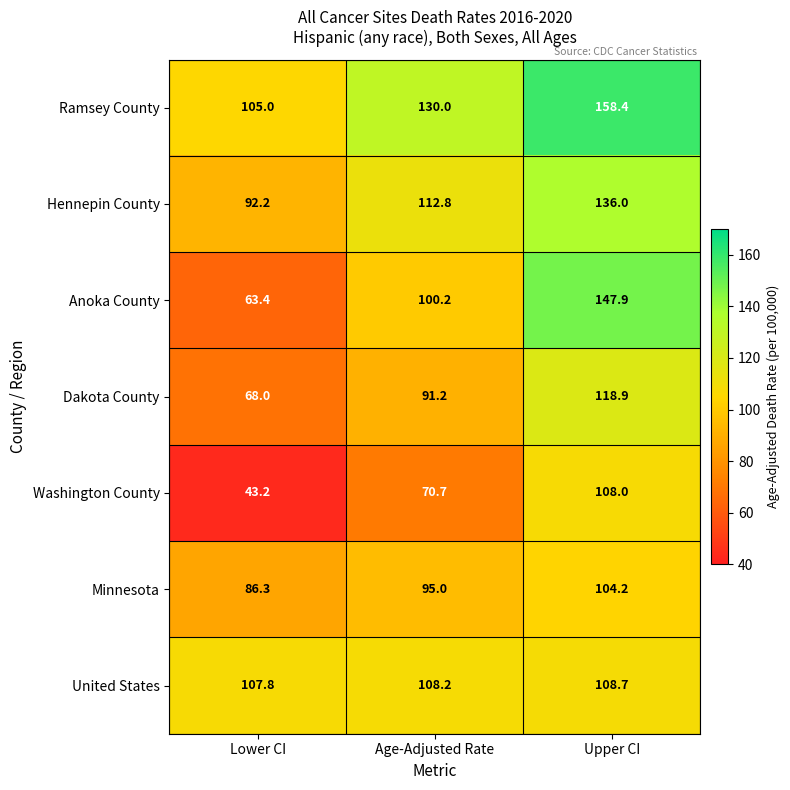

What is the sum of the Ramsey County values at Age-Adjusted Rate and Upper CI?

288.4